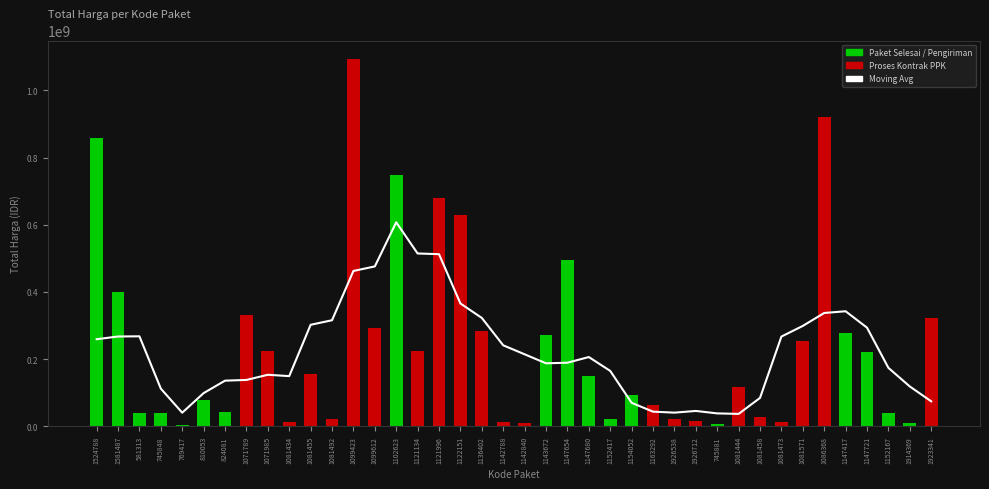

Count the number of categories in the chart.

40